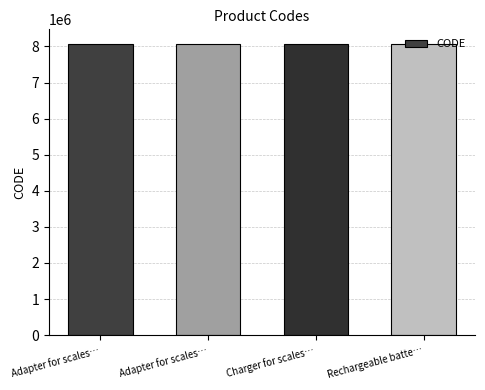

What is the sum of all values?

32280612